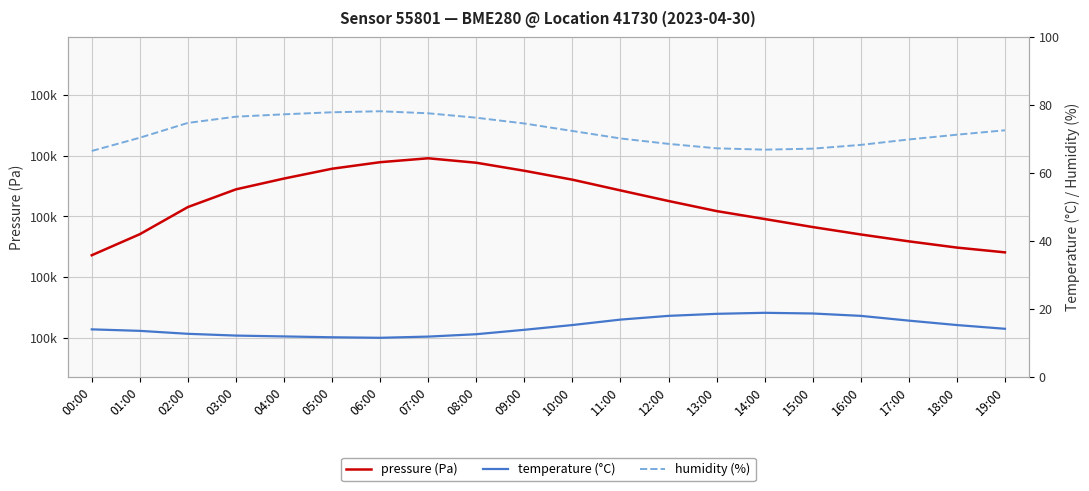

What is the label of the 17th point from the right?

03:00